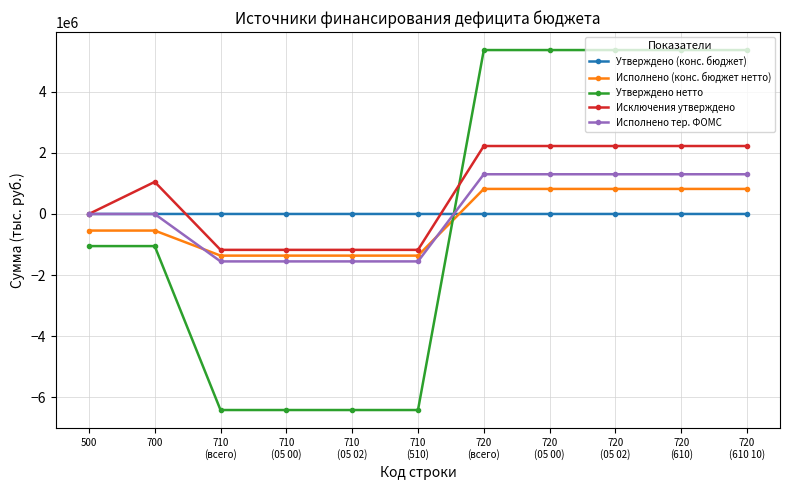

How many negative values does the Утверждено нетто series have?

6